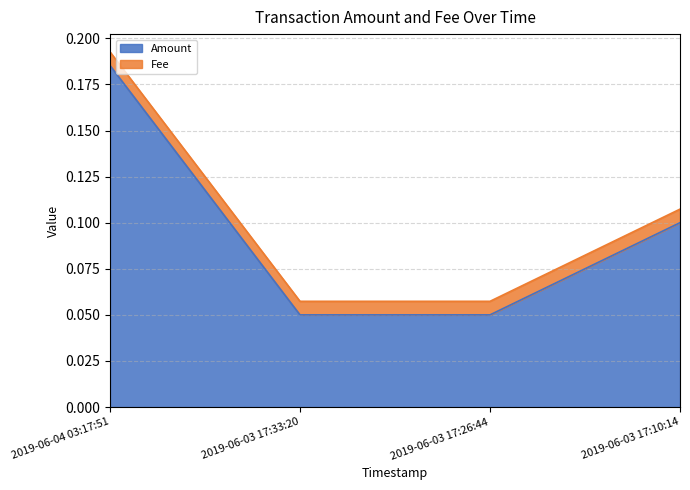

Reading left to right, what are all the values shown in this chart?

0.2	0.1	0.1	0.1